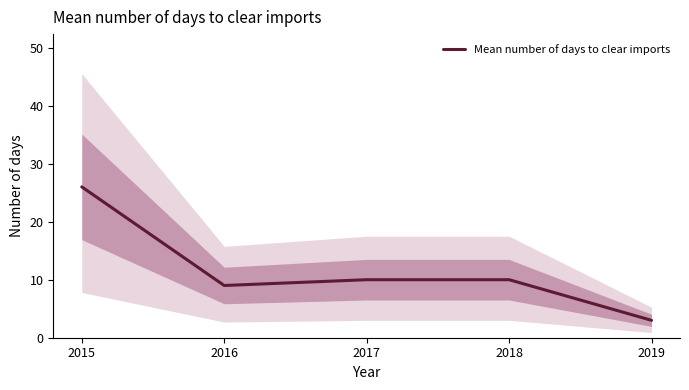

List the labels in order of value, largest first.

2015, 2017, 2018, 2016, 2019